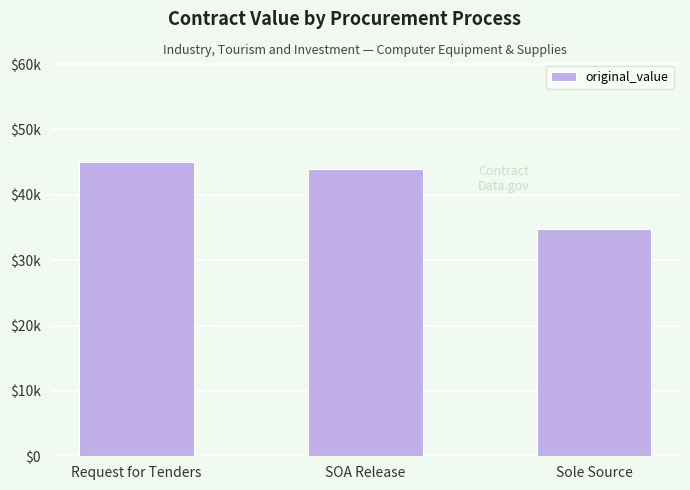

What is the ratio of the value at Request for Tenders to the value at Sole Source?

1.3